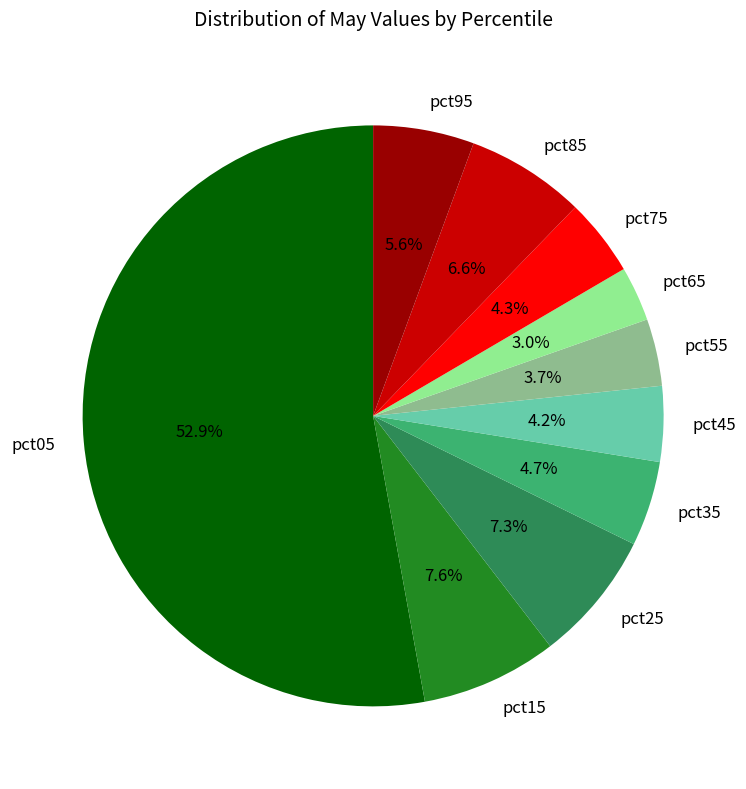

How many slices are in this pie chart?

10